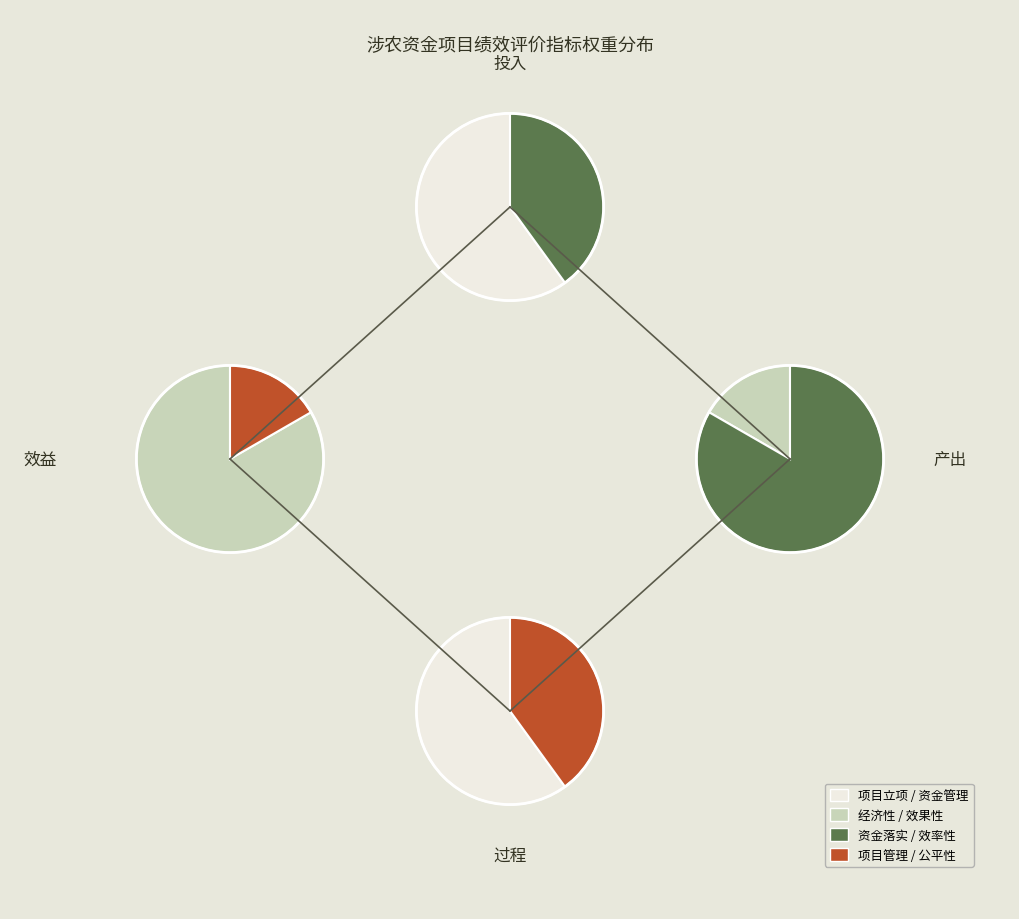

To the nearest percent, what percentage of the pie is 产出?

30%